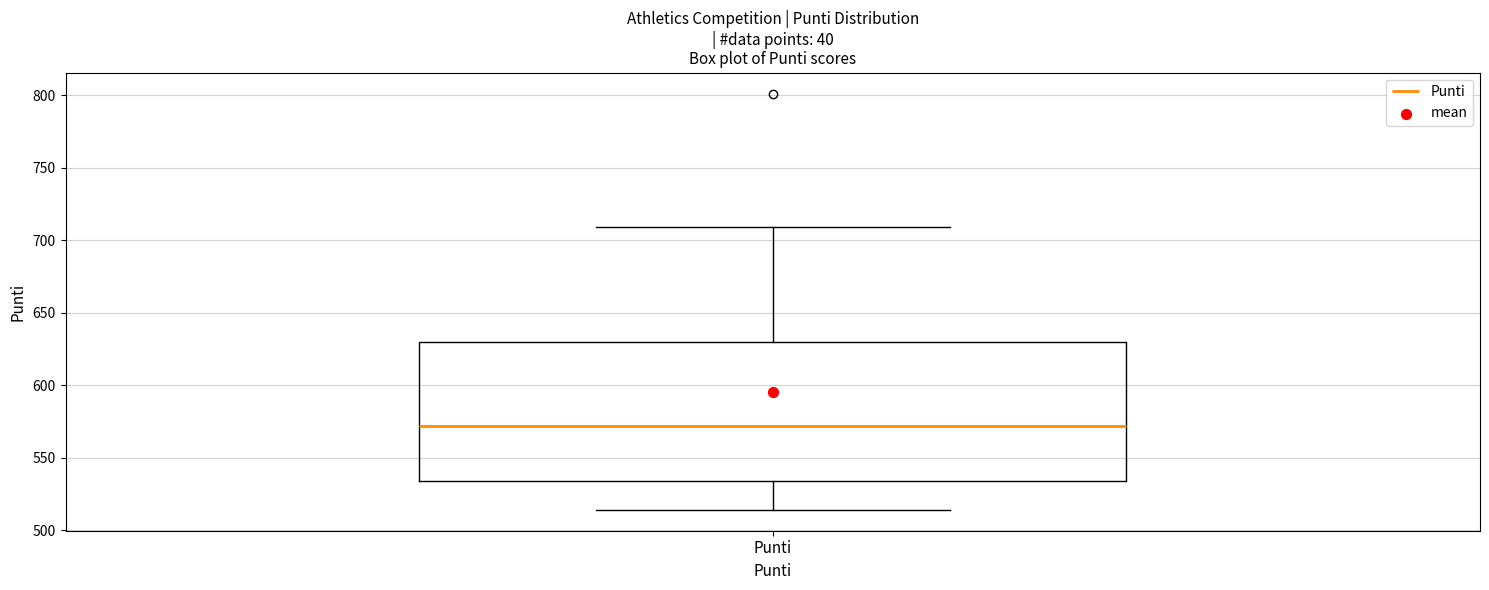

Transcribe this box plot: give where the median line is, the range the box spans, and where the two whiskers end, as read against the y-axis. The values are not printed on the chart, so give them approximately, as read against the axis.

median 570, box 535 to 630, whiskers 515 to 710